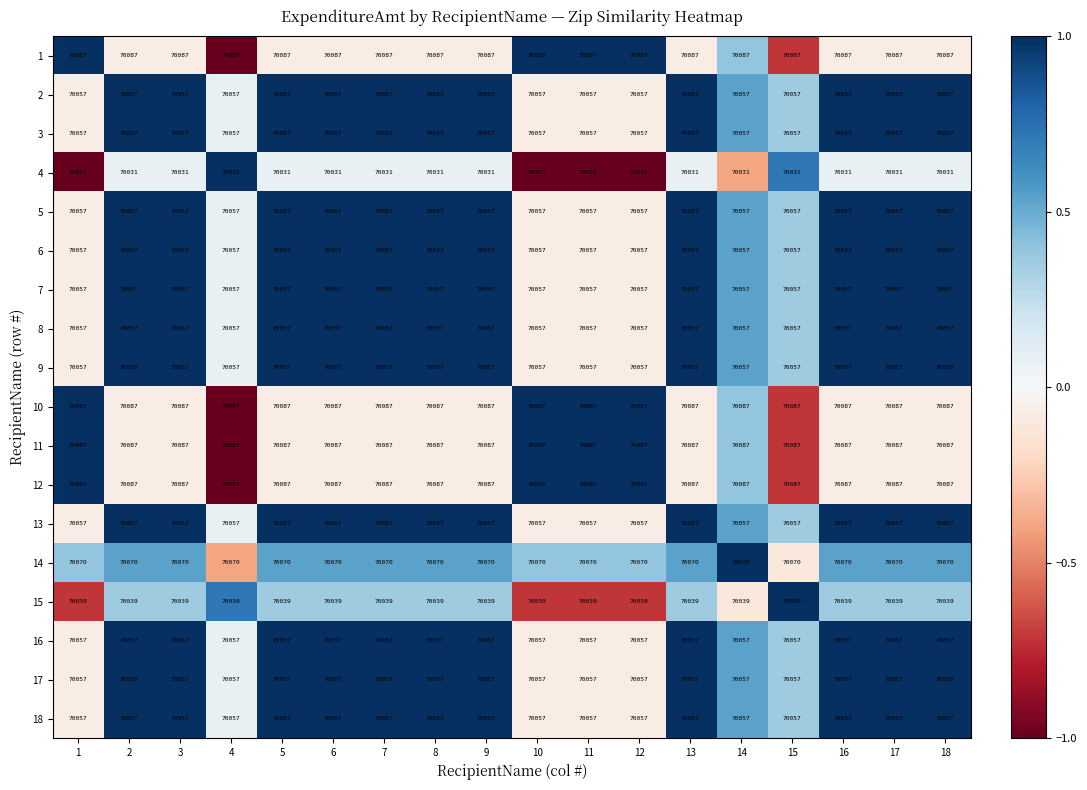

True or false: 5 has a value of 106012 at 12.

False